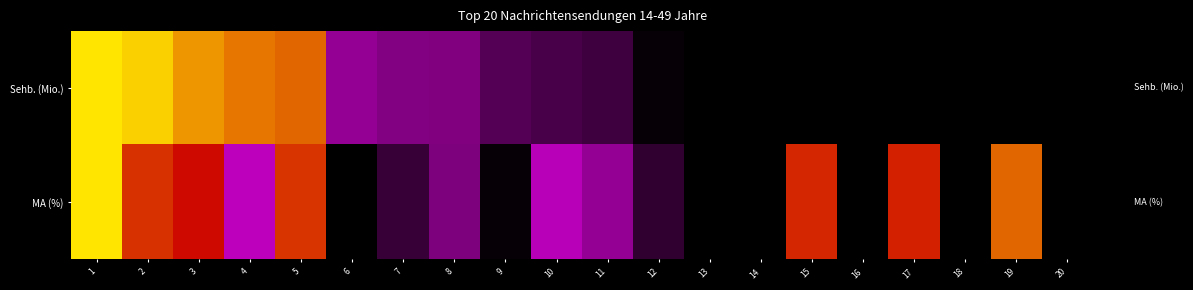

Rank the series at 12 from highest to lowest value.

MA (%), Sehb. (Mio.)